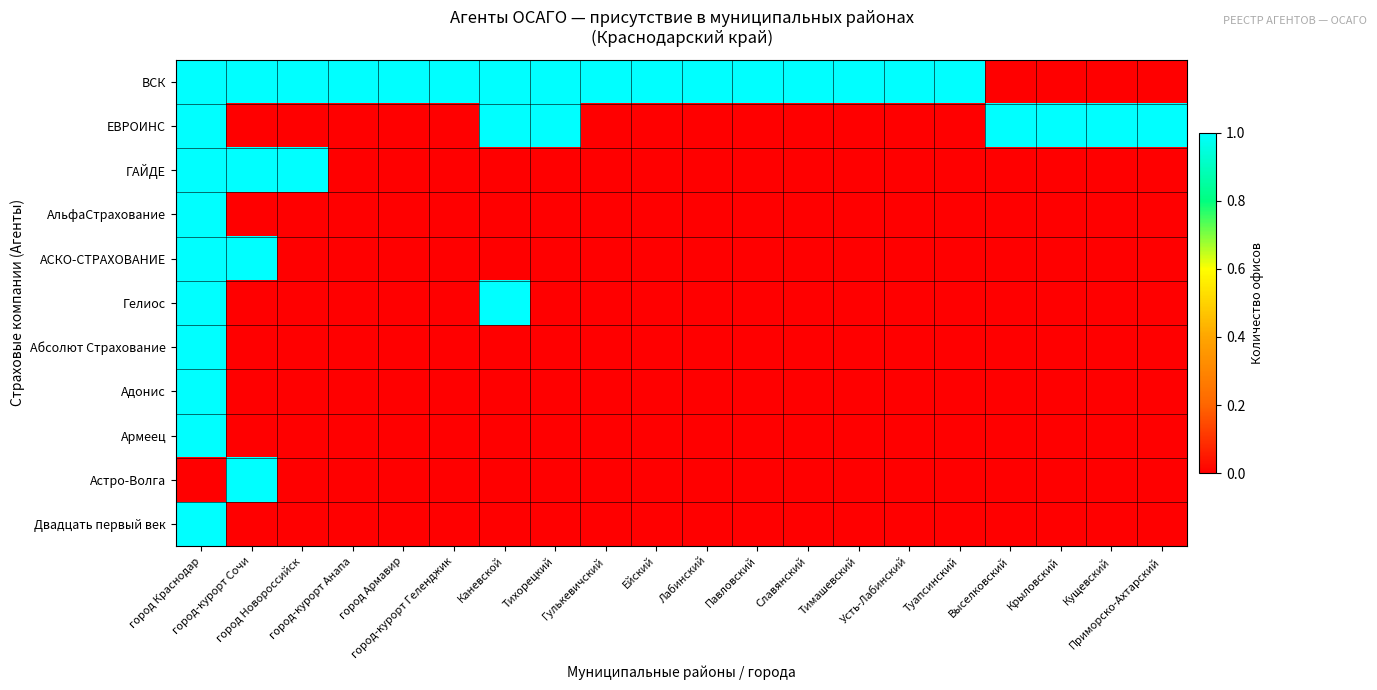

What is the difference between the highest and lowest values at Выселковский?

1